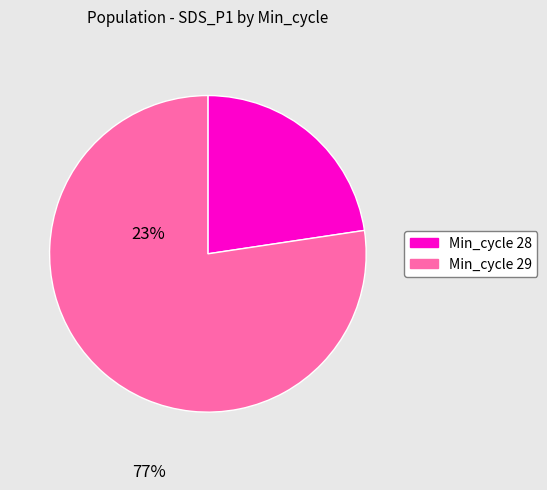

Is there a majority slice in this chart?

Yes